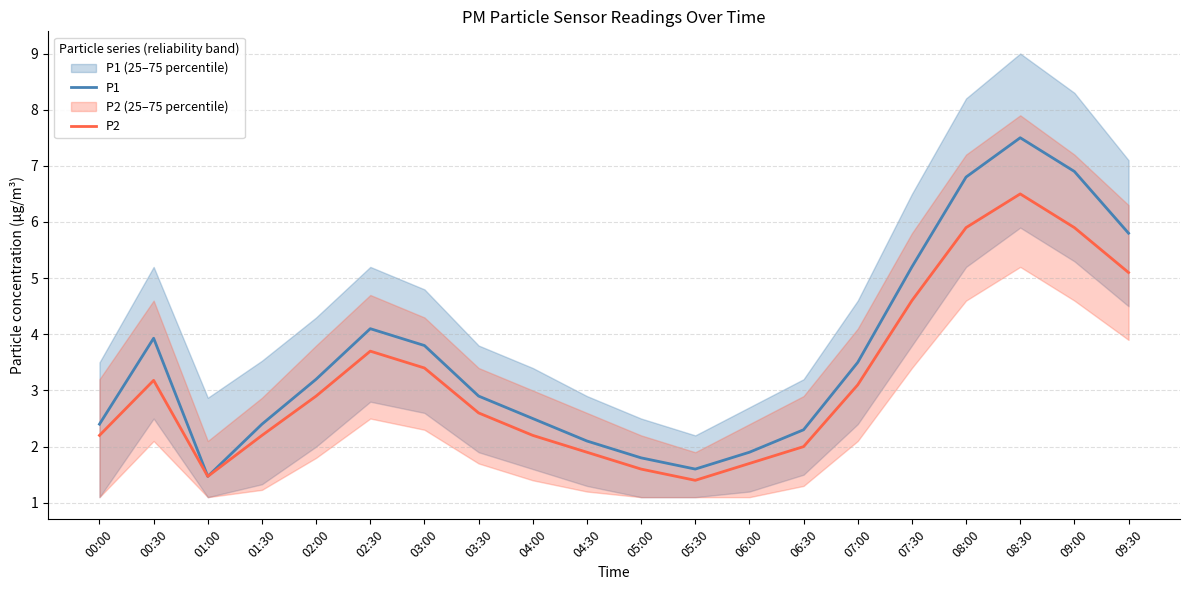

Which series has the largest total across all categories?

P1